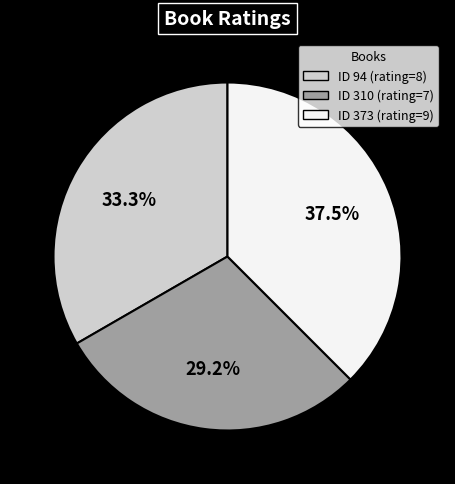

Does any single category account for the majority?

No